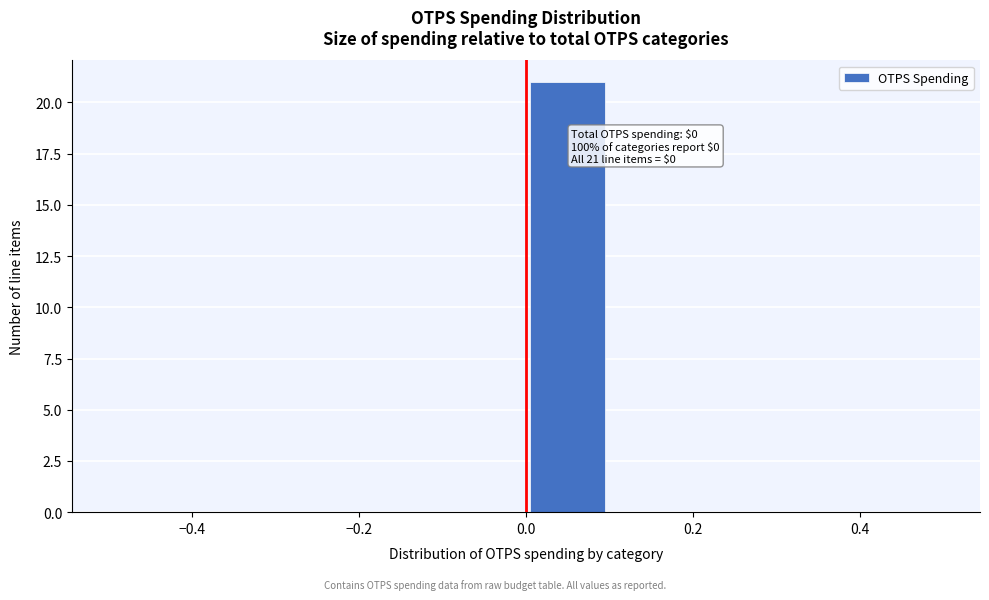

Over which range of the x-axis is the bar tallest?

0.0 to 0.1